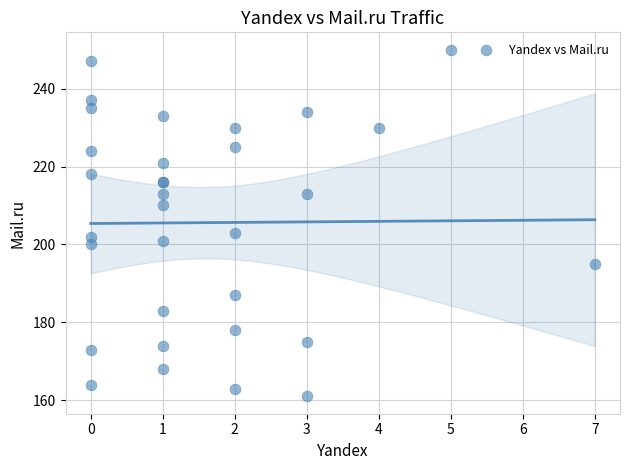

What Y value in the scatter plot is closest to 205?

203